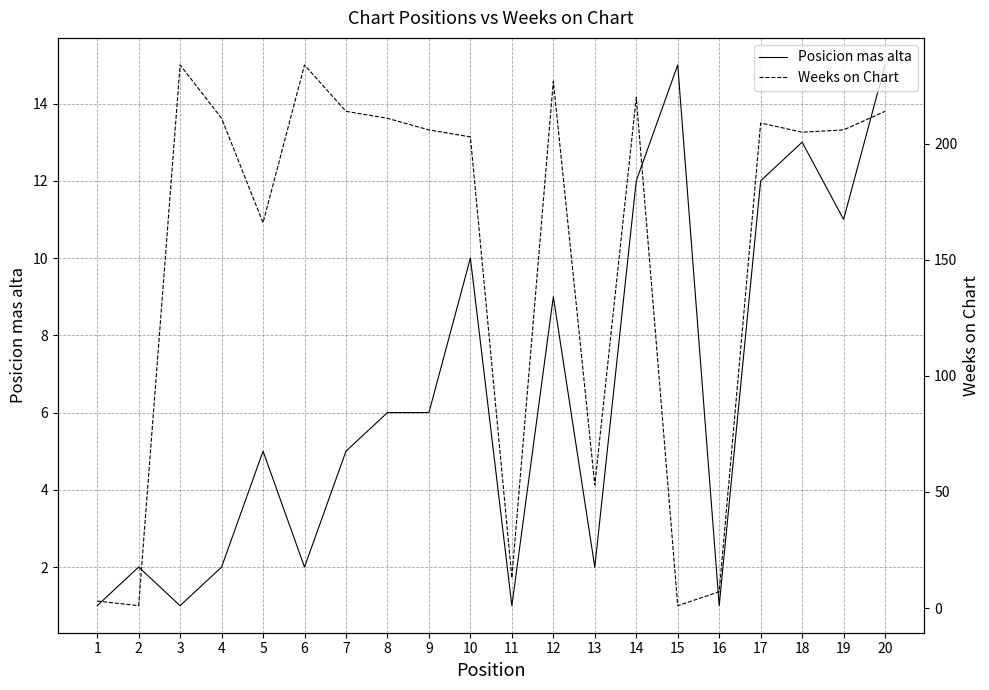

What value does the Posicion mas alta series have at 10?

10